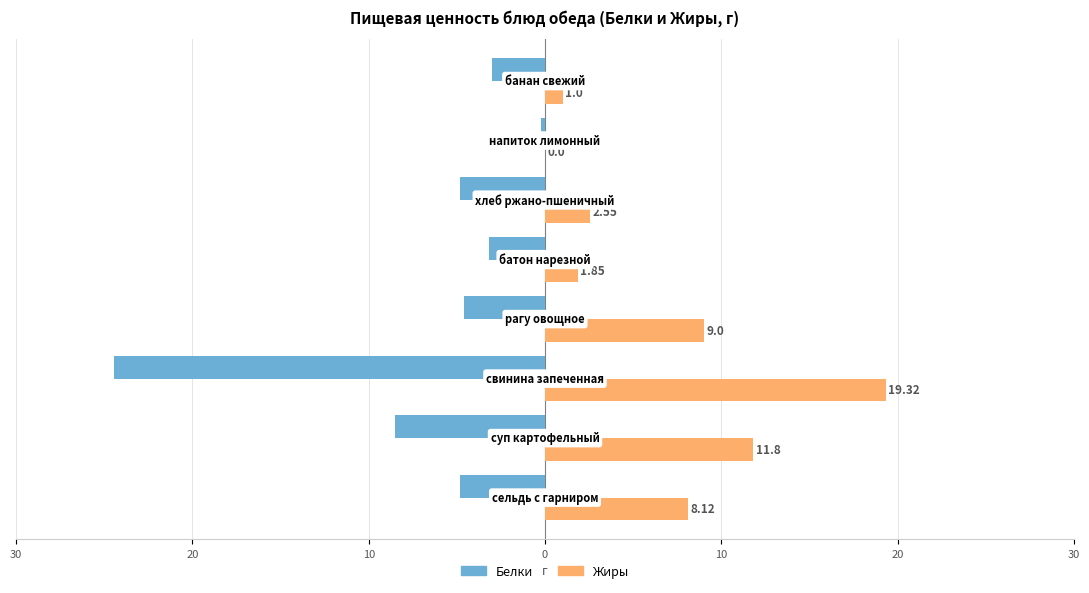

What is the sum of all Белки values?

-53.5